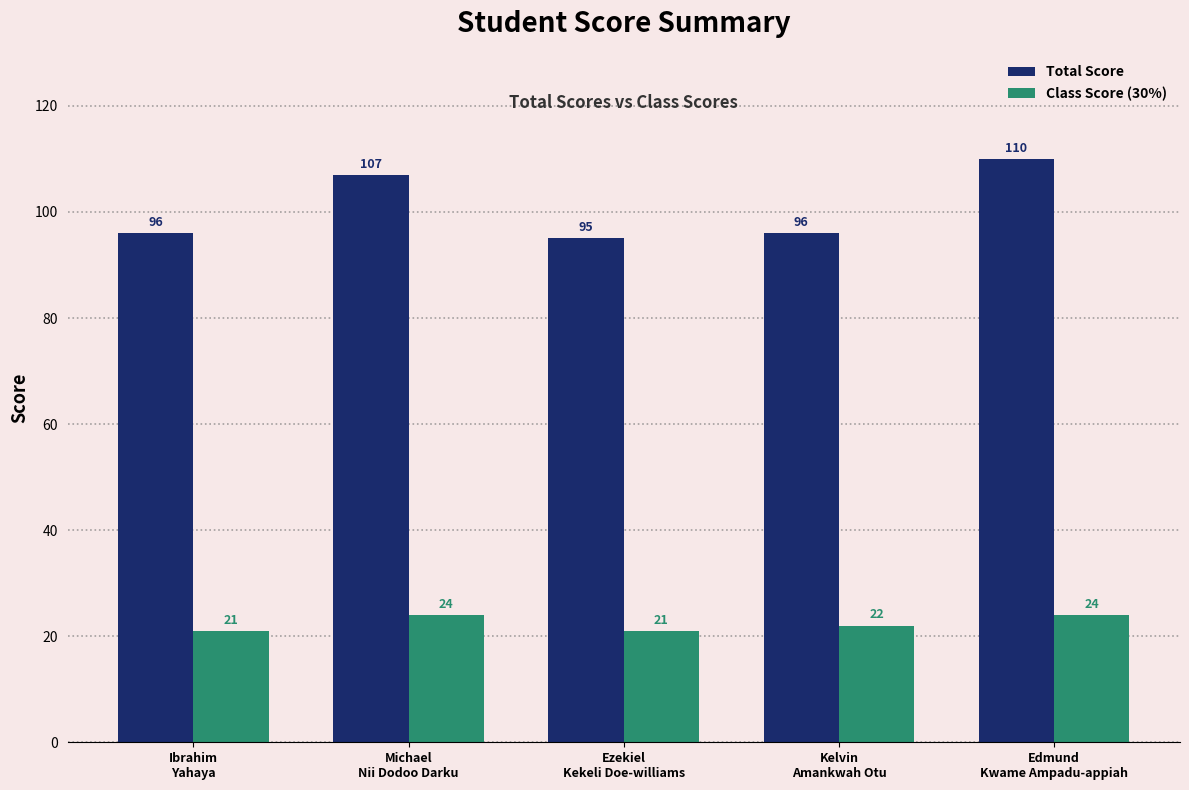

What is the difference between the Total Score values at Ibrahim
Yahaya and Ezekiel
Kekeli Doe-williams?

1